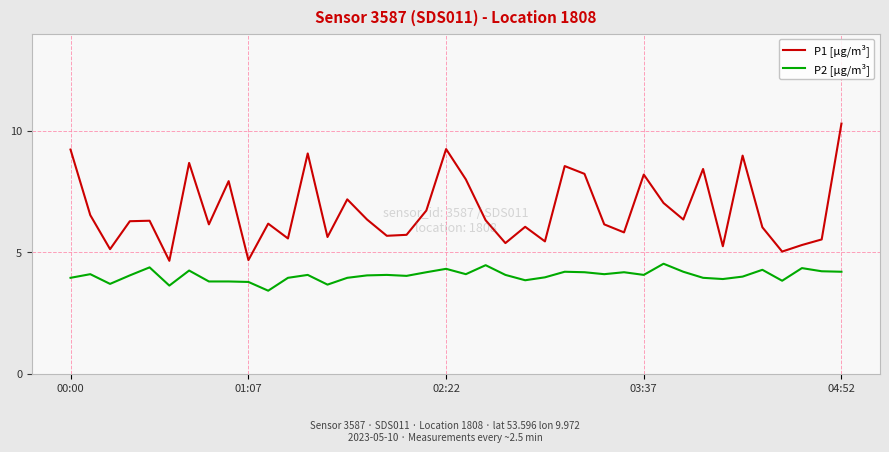

How many distinct data groups are displayed?

2